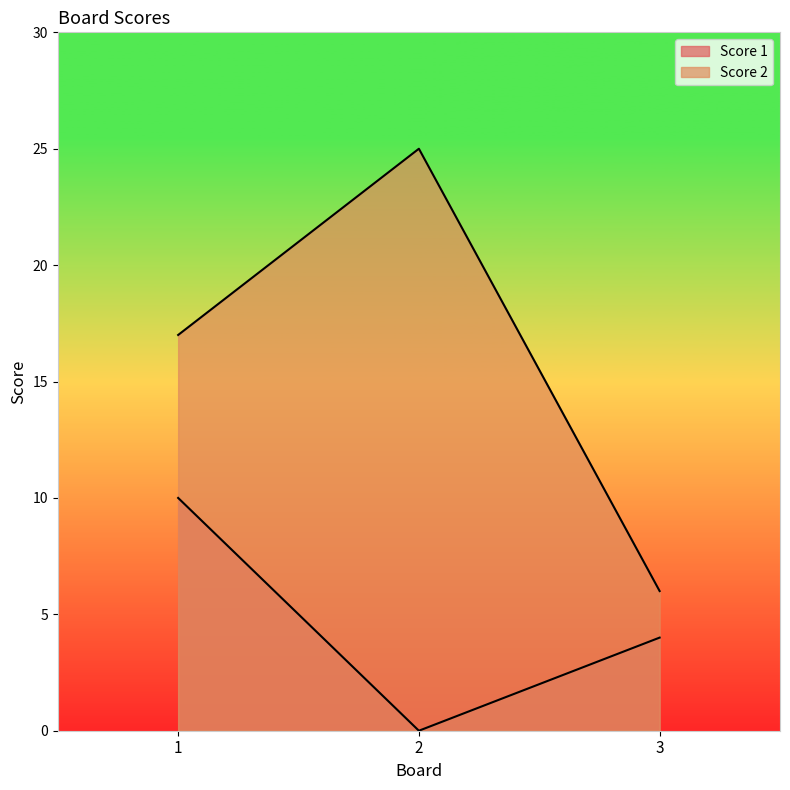

Does the chart display data point markers on the line(s)?

No